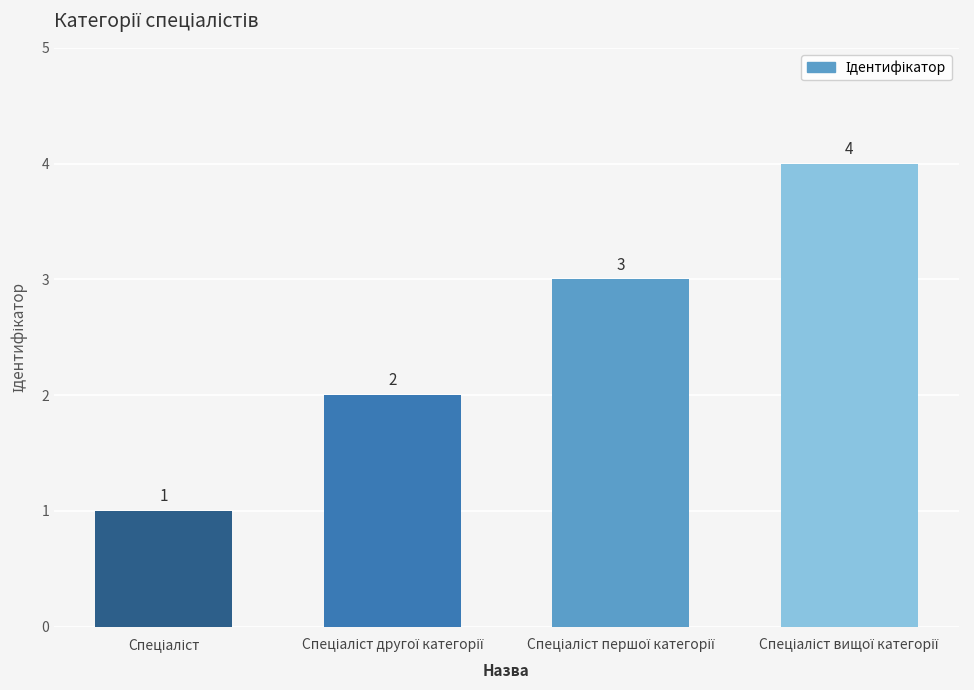

Count the values in the range 2 to 4.

3